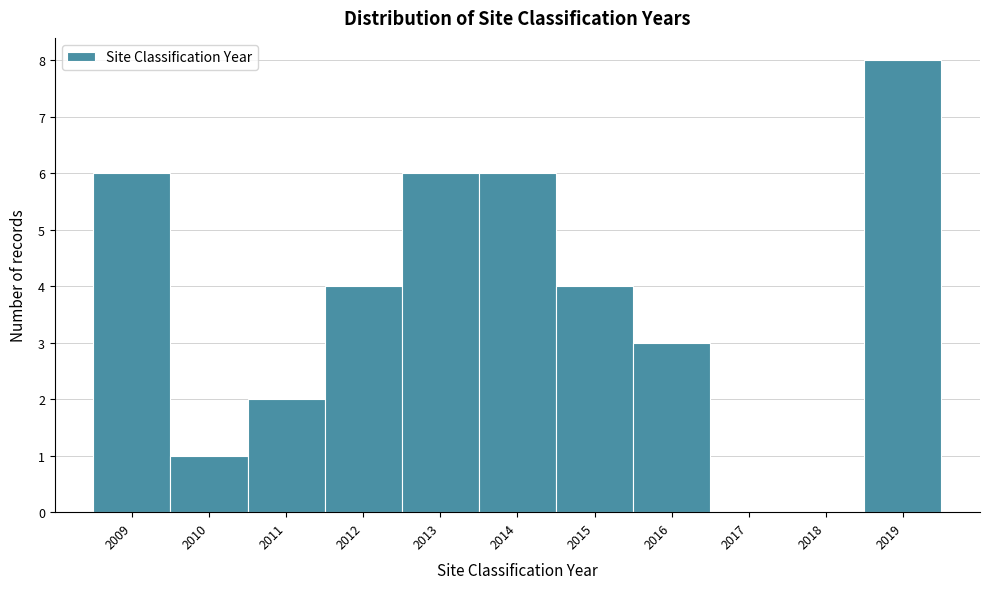

What is the height of the bar covering 2012.5 to 2013.5 on the x-axis? The values are not printed on the chart, so give them approximately, as read against the axis.

6